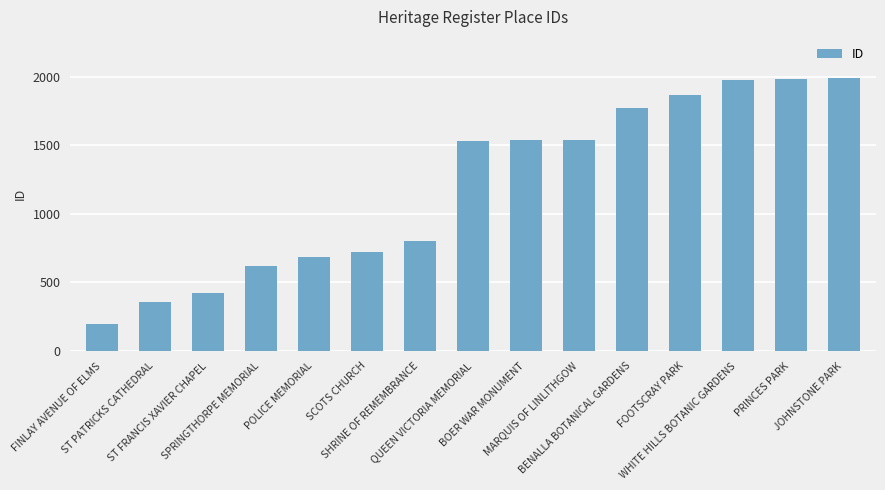

What is the maximum value shown in the chart?

1992